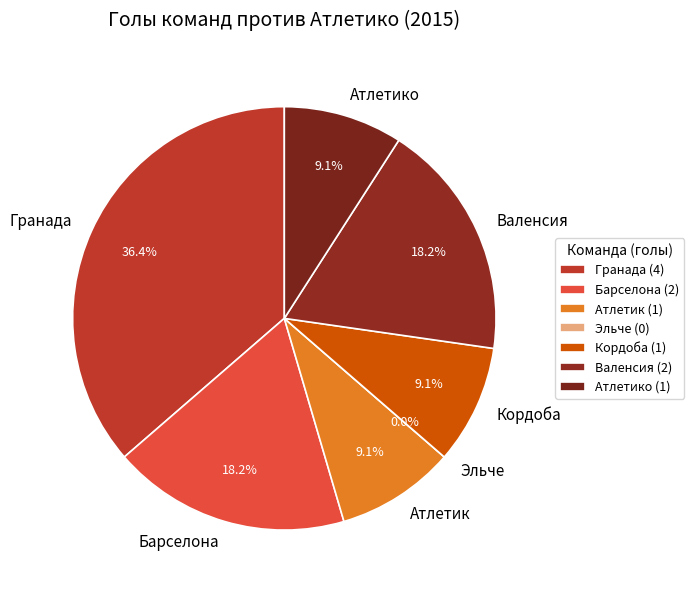

What percentage is the Барселона slice, to the nearest percent?

18%